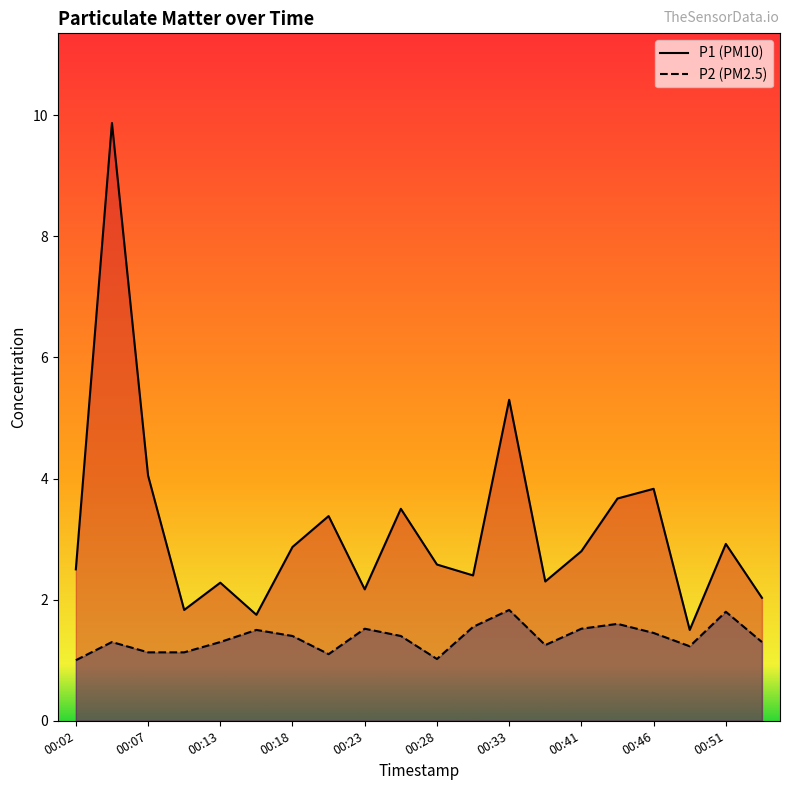

True or false: P2 and P1 intersect in this chart.

False